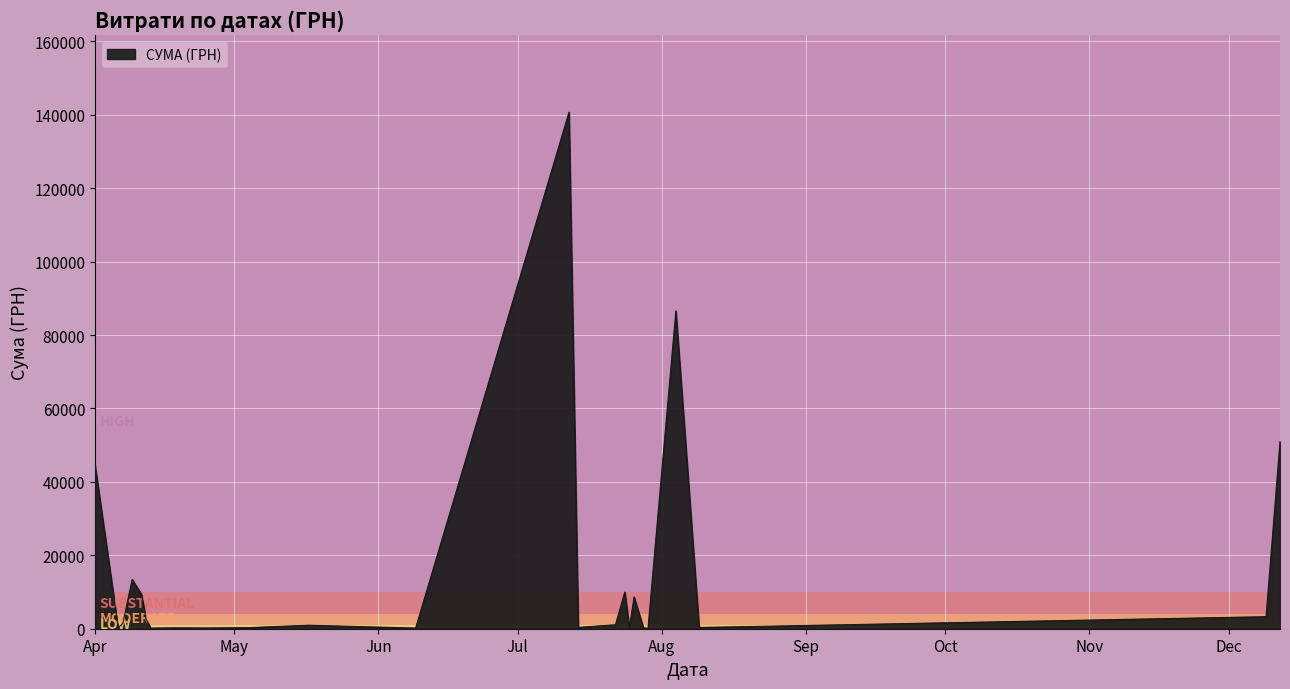

How many interior local peaks (higher than both neighbors) does the data have?

12